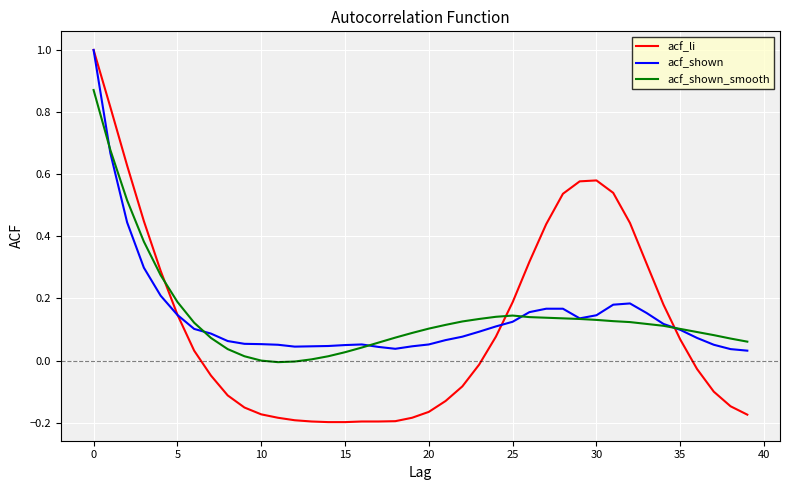

What is the highest value of the acf_li series?

1.0